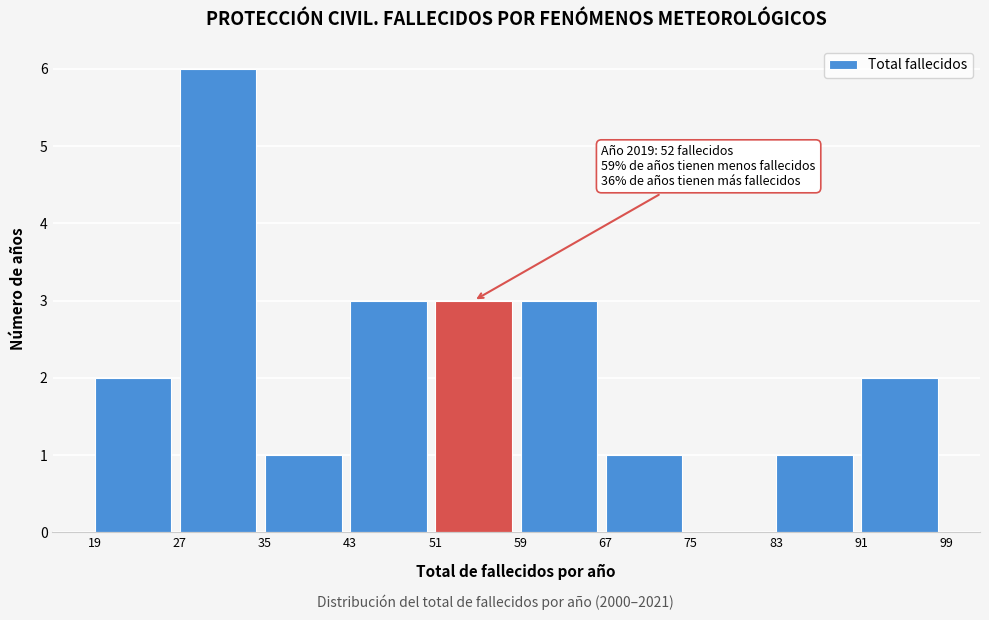

Which range on the x-axis has the tallest bar?

27 to 35